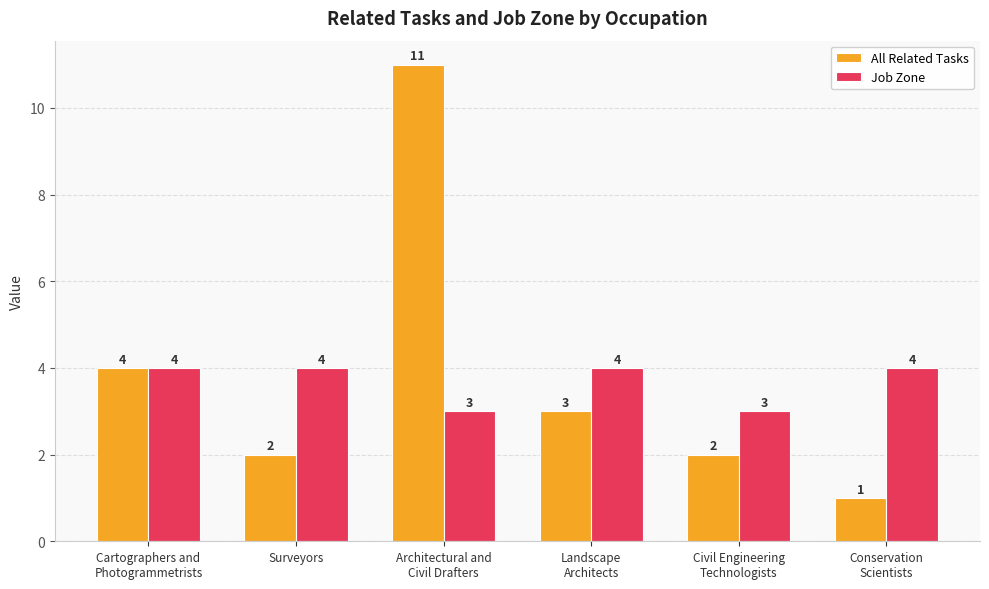

How many bars are there in each group?

2